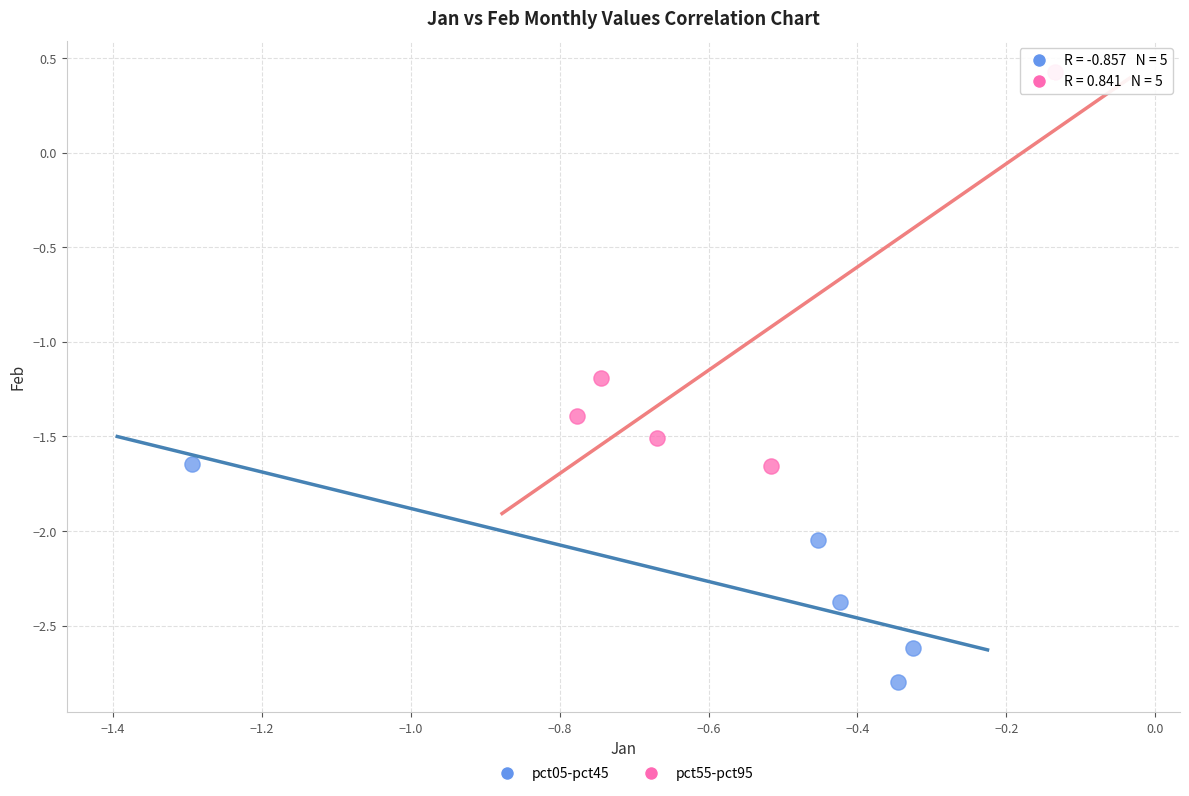

Which series has the widest spread of Y values?

pct55-pct95